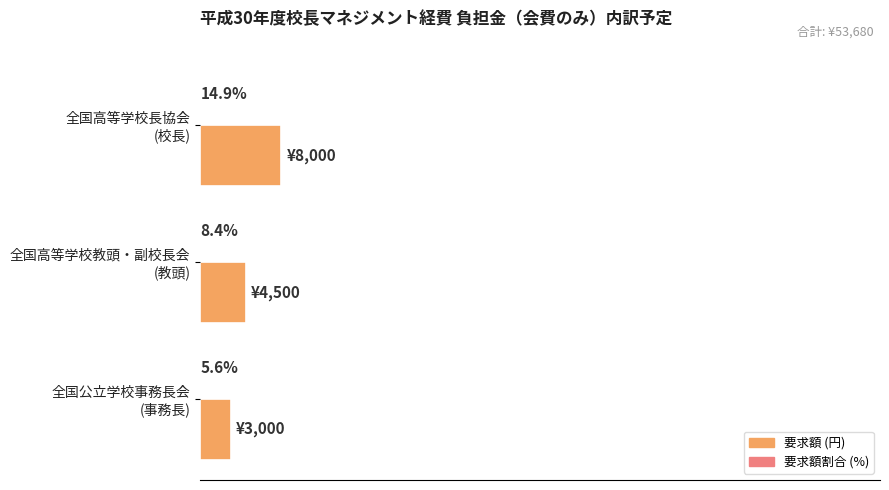

Which series has the largest total across all categories?

要求額 (円)